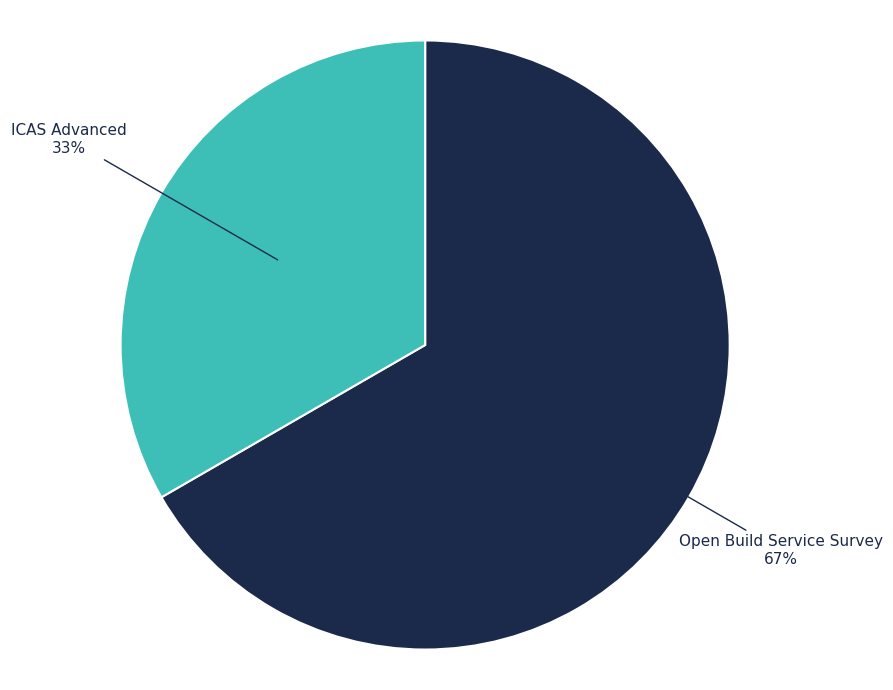

Is there any slice that represents more than half of the pie?

Yes